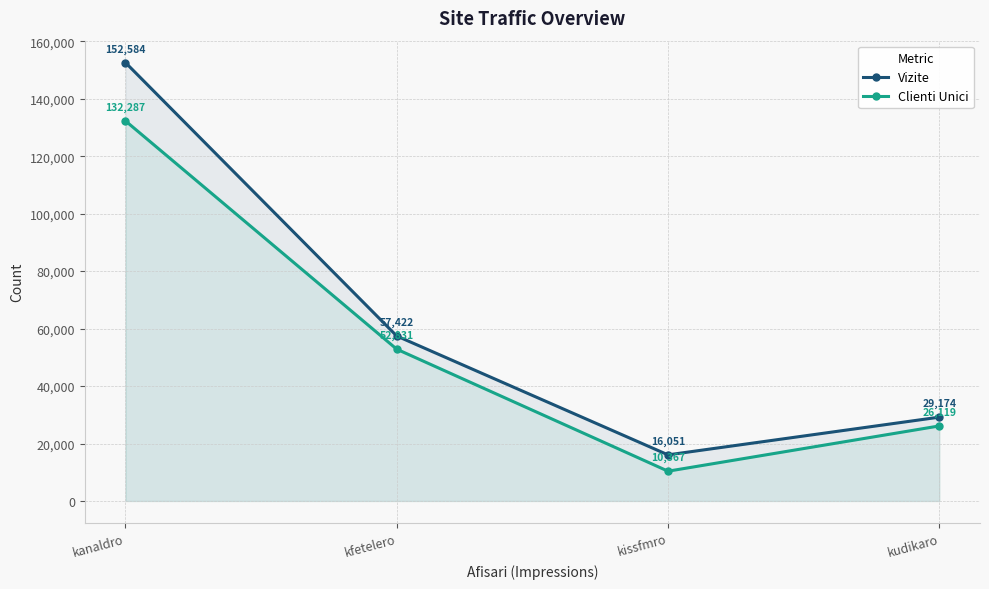

What is the highest value of the Clienti Unici series?

132287